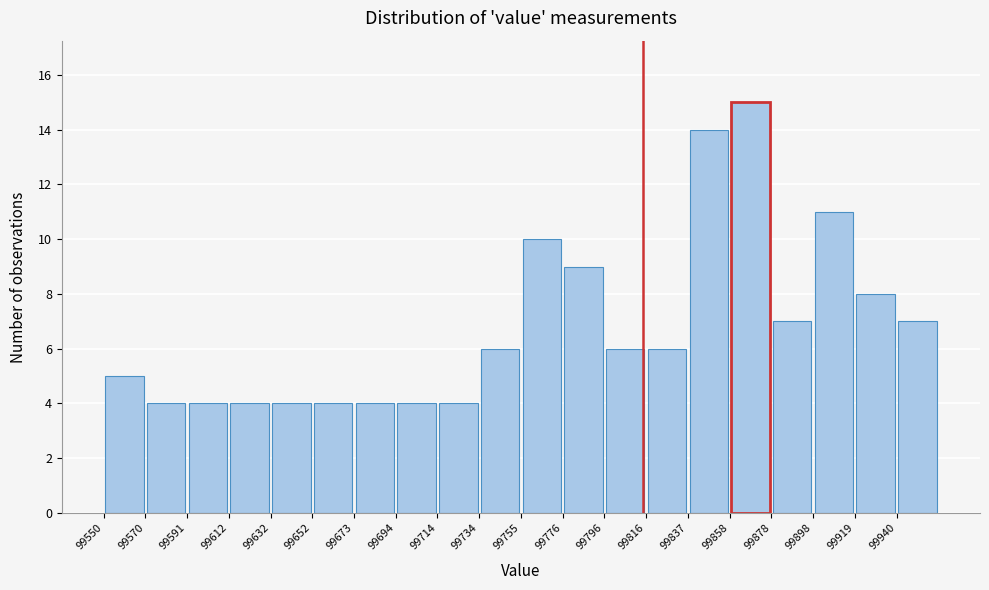

Reading left to right, list every bar in this chart as the range it spans on the x-axis followed by its height. Neither the bar edges nor the heights are printed on the chart, so give them approximately, as read against the axes.

99550.0 to 99570.5: 5
99570.5 to 99591.0: 4
99591.0 to 99611.5: 4
99611.5 to 99632.0: 4
99632.0 to 99652.5: 4
99652.5 to 99673.0: 4
99673.0 to 99693.5: 4
99693.5 to 99714.0: 4
99714.0 to 99734.5: 4
99734.5 to 99755.0: 6
99755.0 to 99775.5: 10
99775.5 to 99796.0: 9
99796.0 to 99816.5: 6
99816.5 to 99837.0: 6
99837.0 to 99857.5: 14
99857.5 to 99878.0: 15
99878.0 to 99898.5: 7
99898.5 to 99919.0: 11
99919.0 to 99939.5: 8
99939.5 to 99960.0: 7